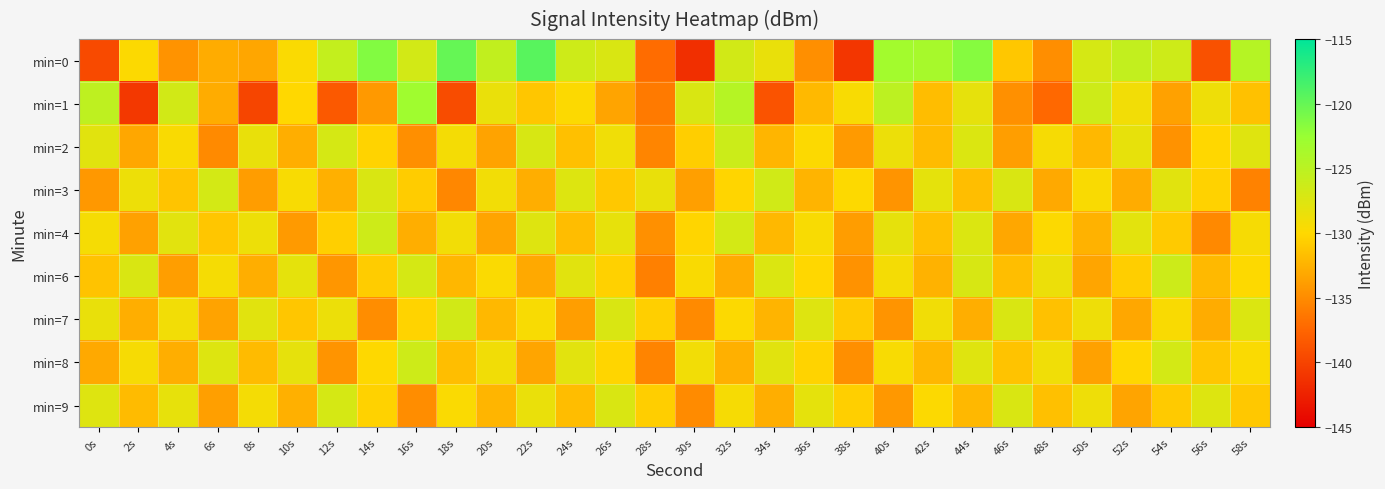

Which series has the widest spread of values?

min=0